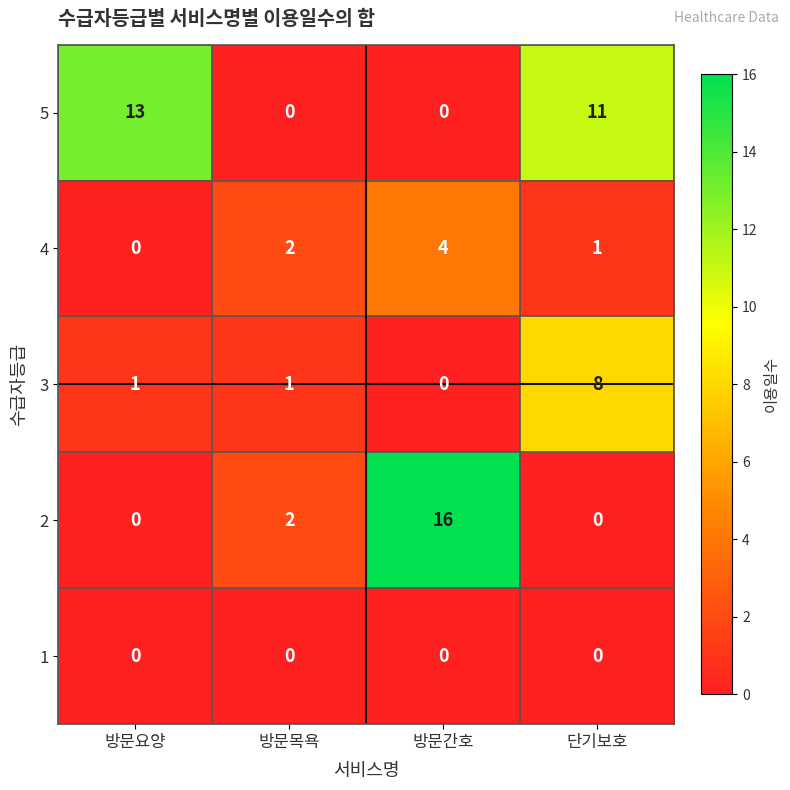

Between 방문요양 and 방문목욕, which series saw the biggest shift?

5